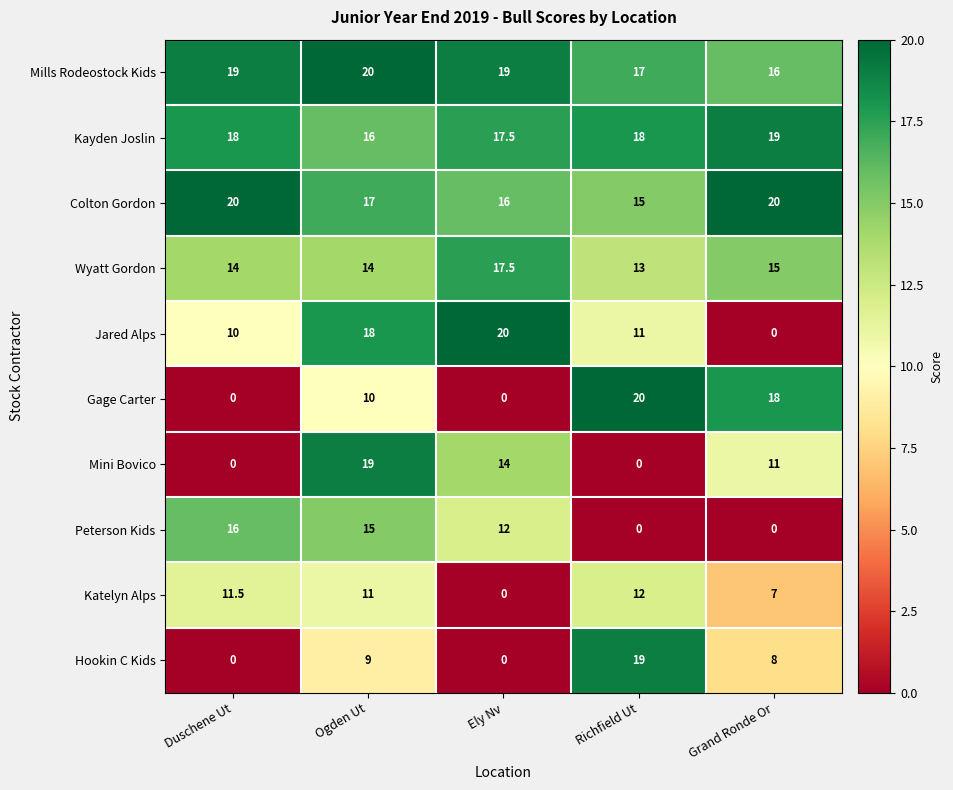

The Katelyn Alps series shows 12.0 at Richfield Ut. True or false?

True